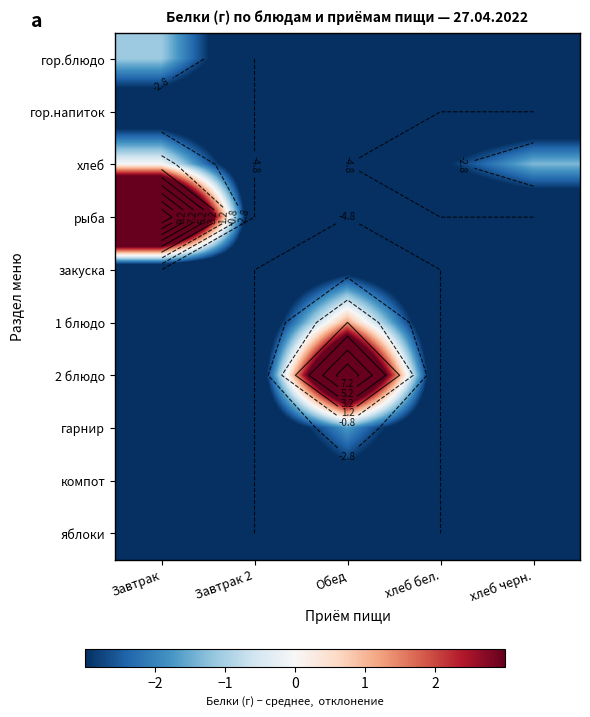

Which label corresponds to the smallest value in the chart?

Завтрак 2